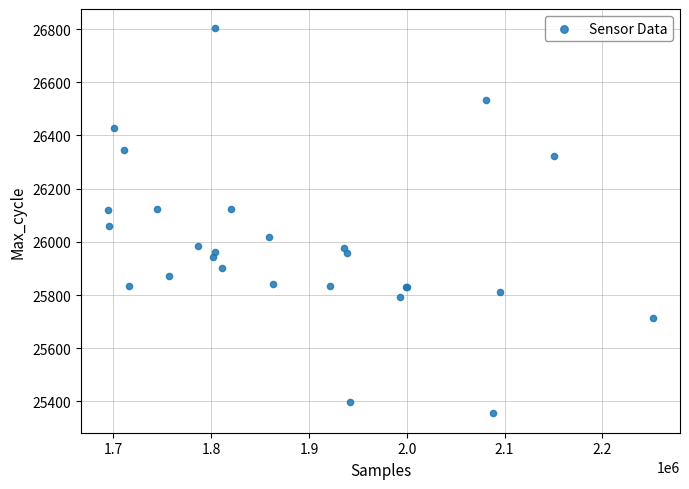

What Y value in the scatter plot is closest to 26079?

26059